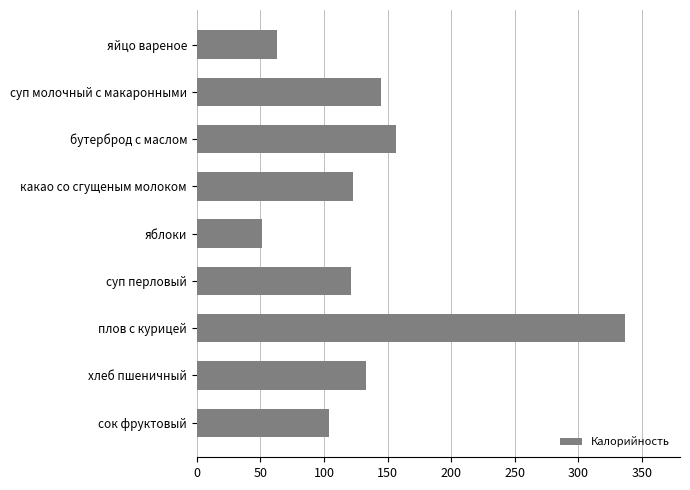

The value at яблоки is 27. True or false?

False